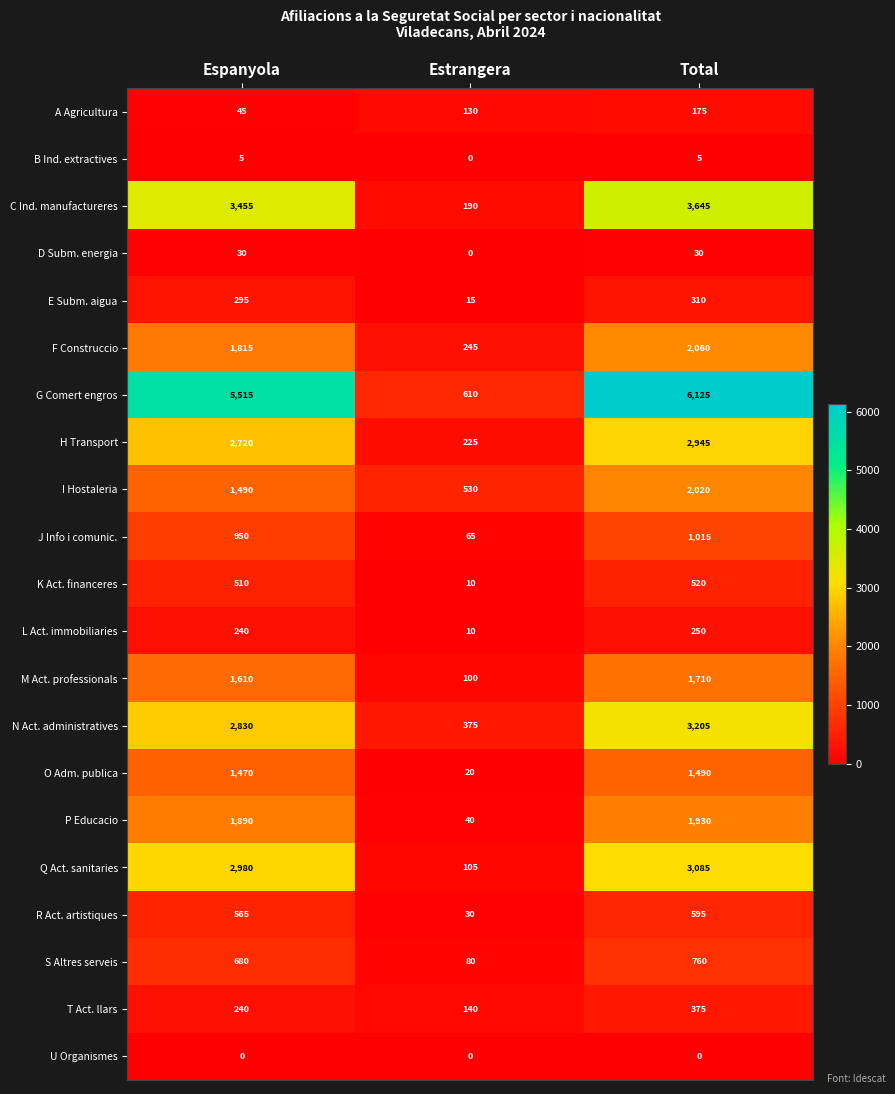

Where is B Ind. extractives nearest to the value 2?

Estrangera